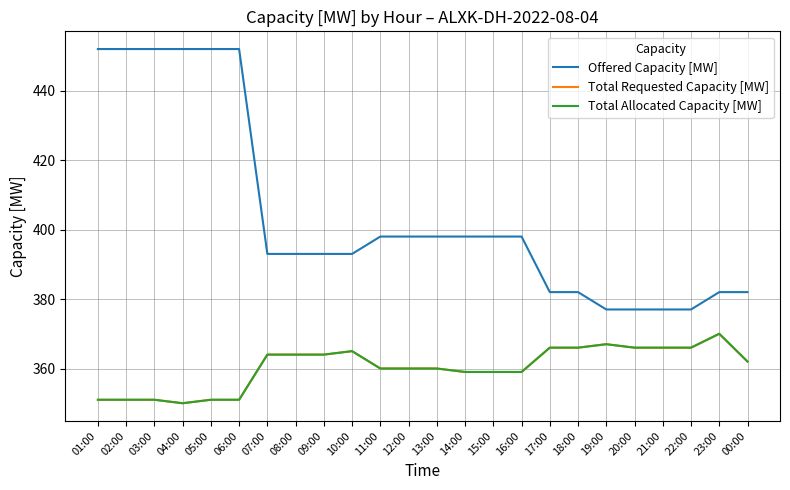

What is the difference between the second highest and second lowest values in the Total Allocated Capacity [MW] series?

16